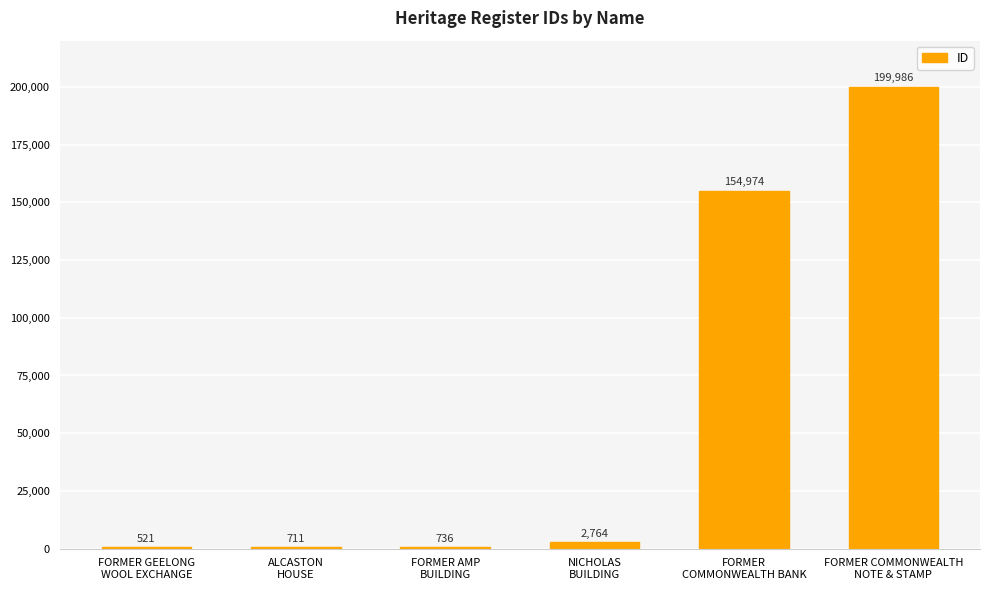

What is the sum of all values?

359692